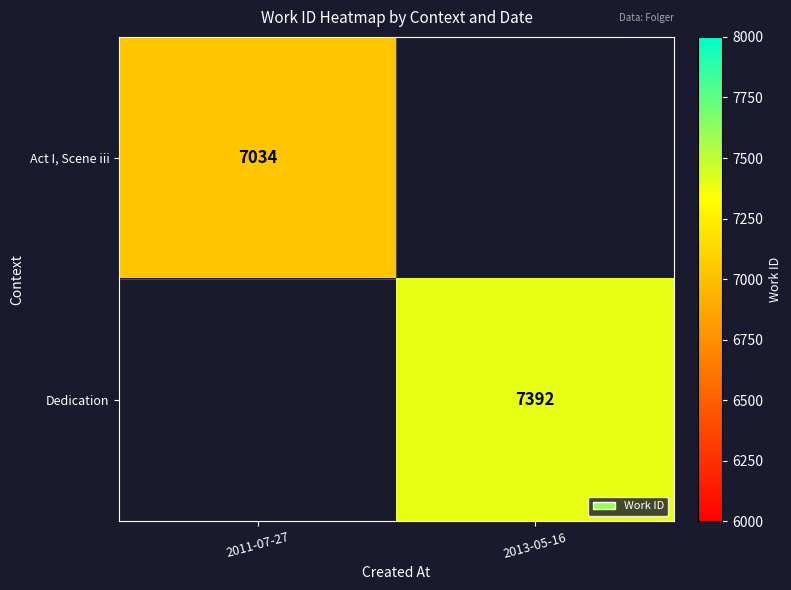

At how many categories does at least one series exceed 7176?

1